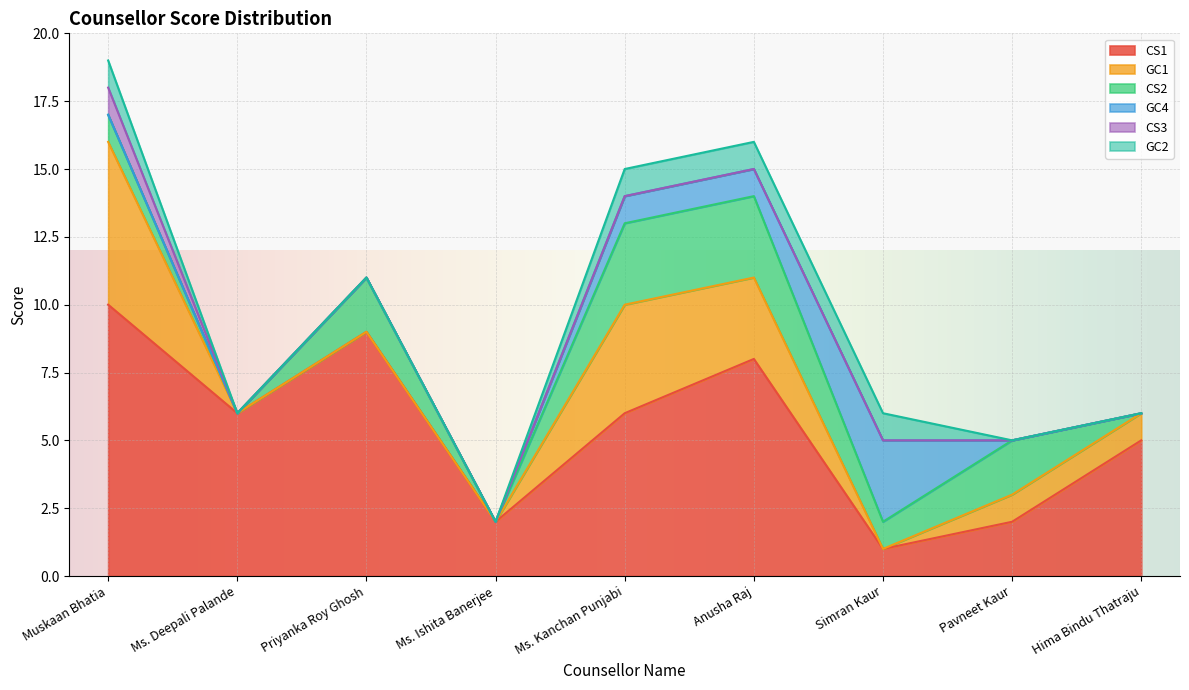

Reading right to left, transcribe all the data shown in this chart.

CS1: 5	2	1	8	6	2	9	6	10
GC1: 1	1	0	3	4	0	0	0	6
CS2: 0	2	1	3	3	0	2	0	1
GC4: 0	0	3	1	1	0	0	0	0
CS3: 0	0	0	0	0	0	0	0	1
GC2: 0	0	1	1	1	0	0	0	1